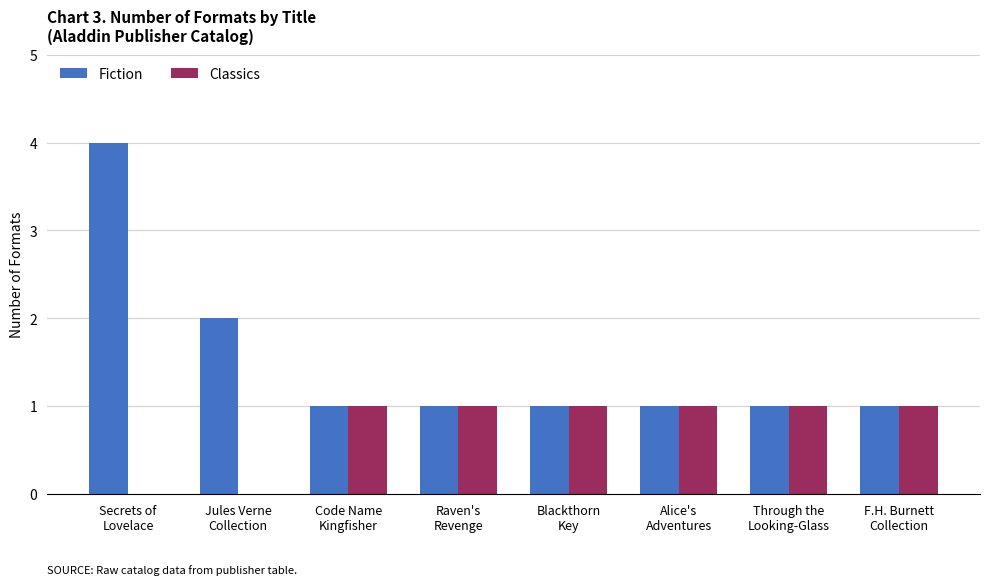

What are all the series names shown in the legend?

Fiction, Classics